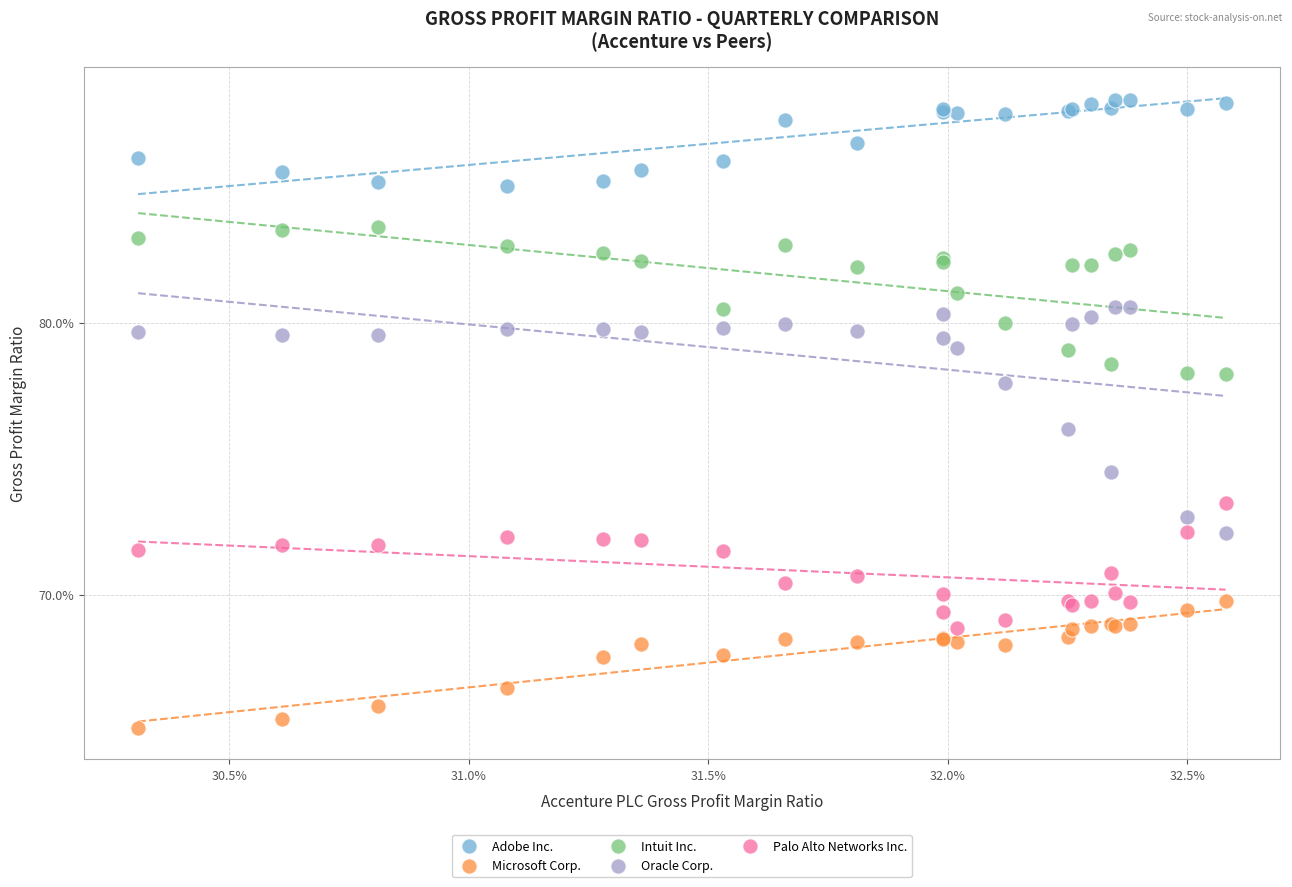

Which series has the widest spread of Y values?

Oracle Corp.